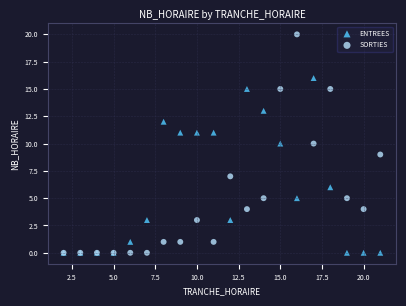

Which series contains the highest Y value?

SORTIES